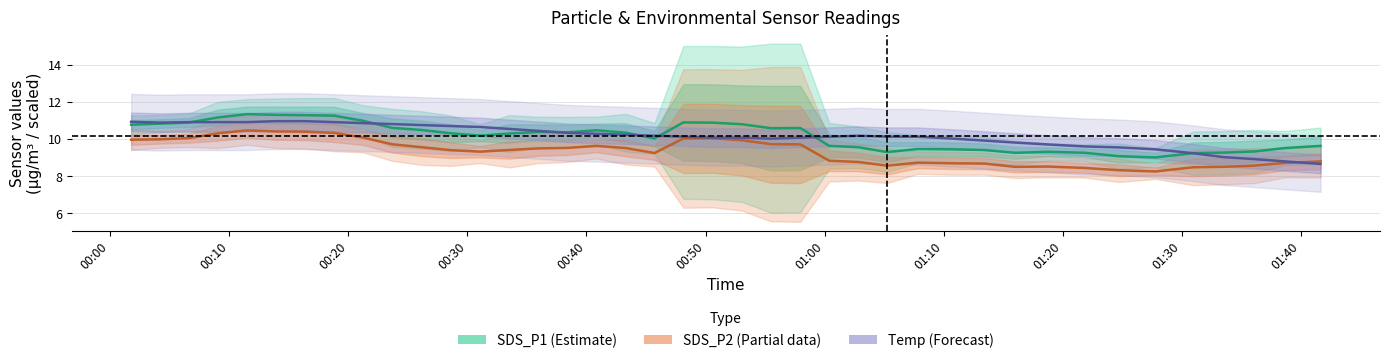

True or false: Temp (scaled) has a value of 10.9 at 00:00.

True